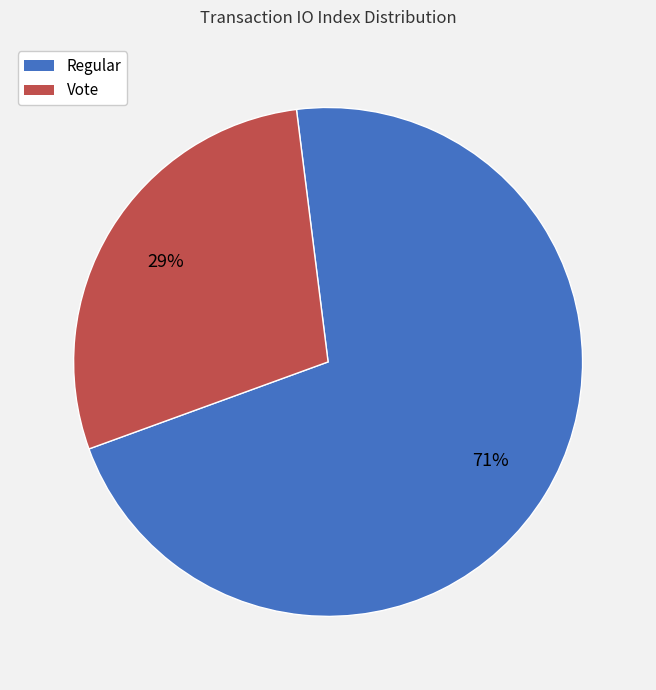

Count the number of slices in the pie.

2